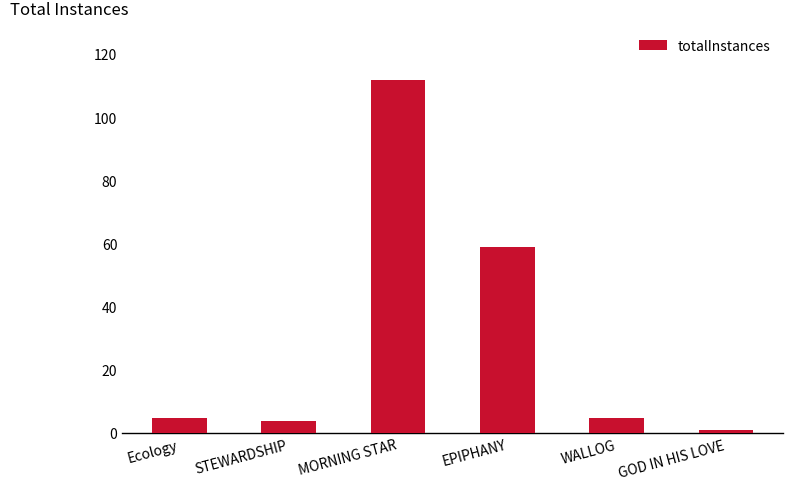

True or false: the data shows 5 at Ecology.

True